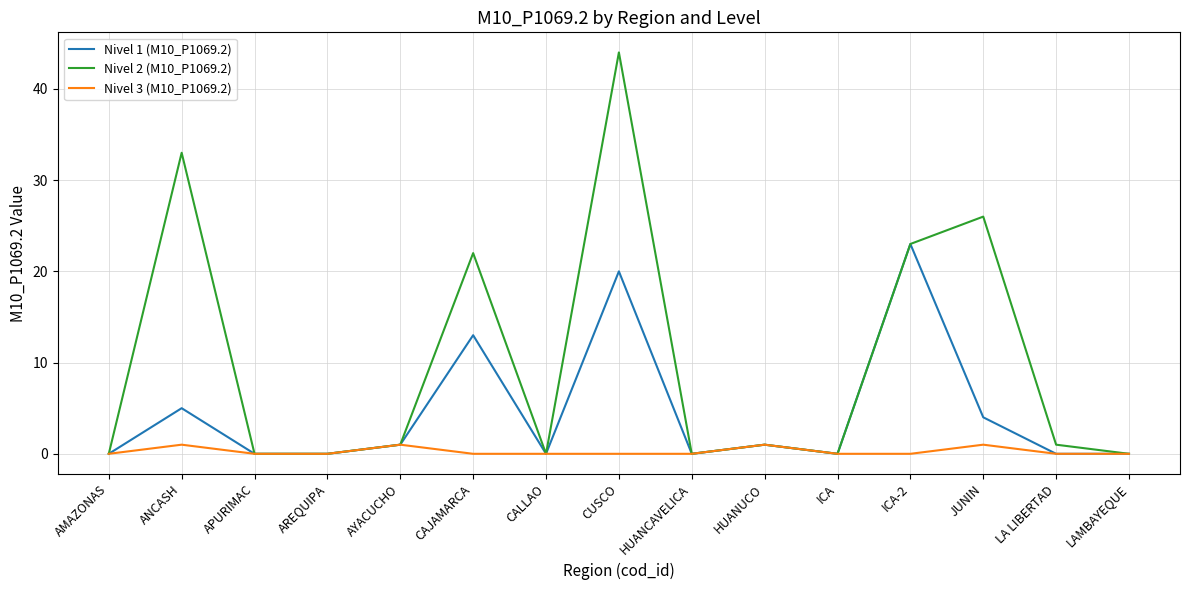

Does the chart display data point markers on the line(s)?

No